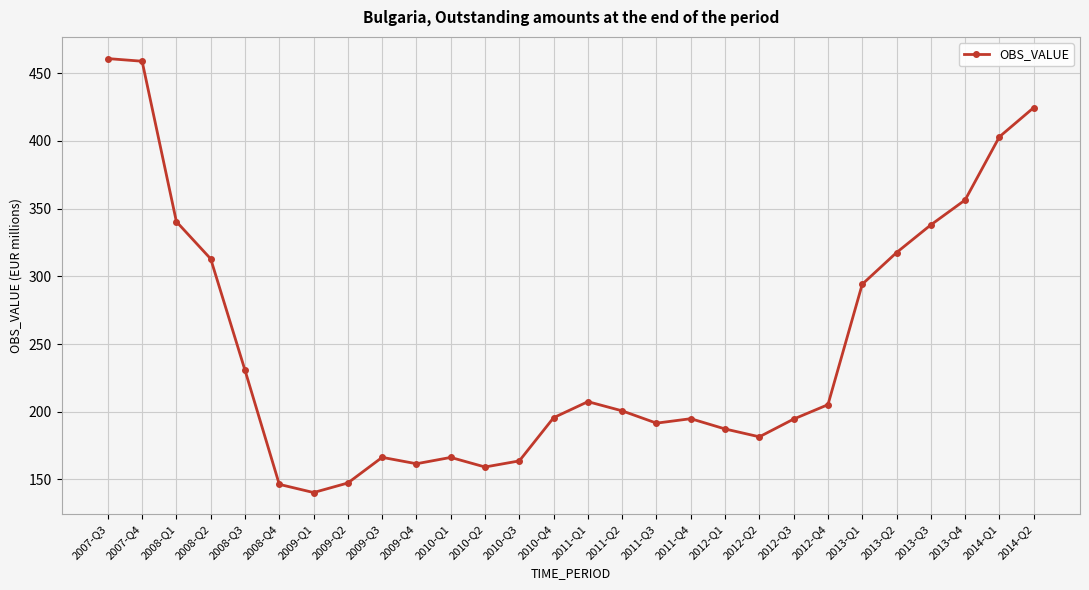

True or false: the data has more than 0 interior local peaks.

True